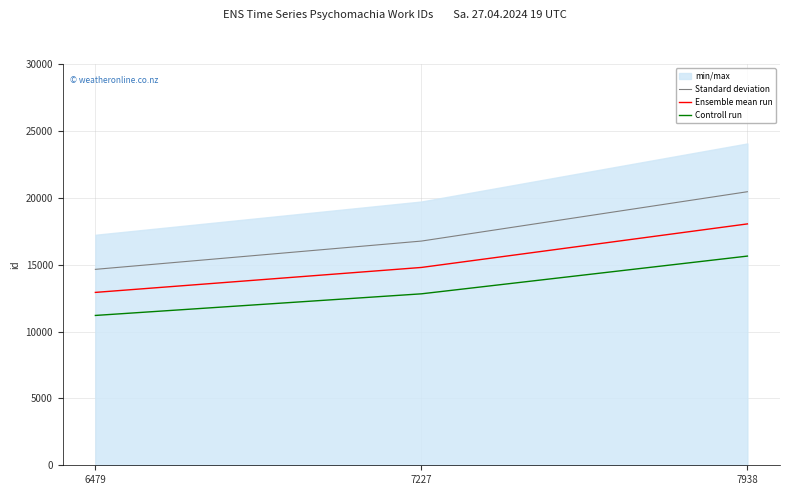

List the labels in order of Controll run value, largest first.

7938, 7227, 6479